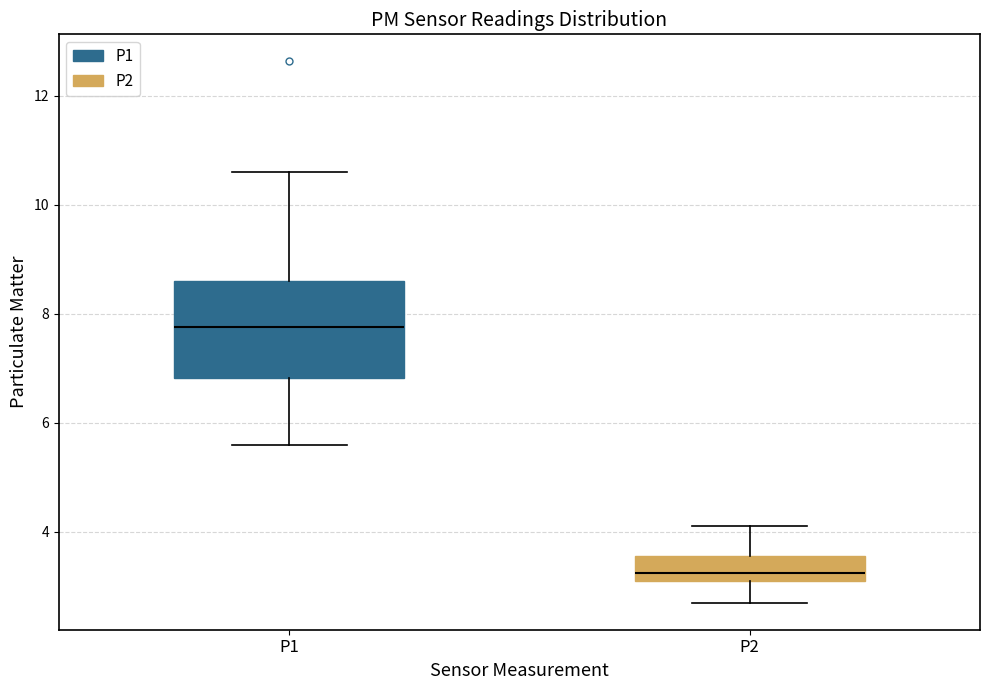

Comparing the boxes themselves (not the whiskers), which one is the tallest?

P1